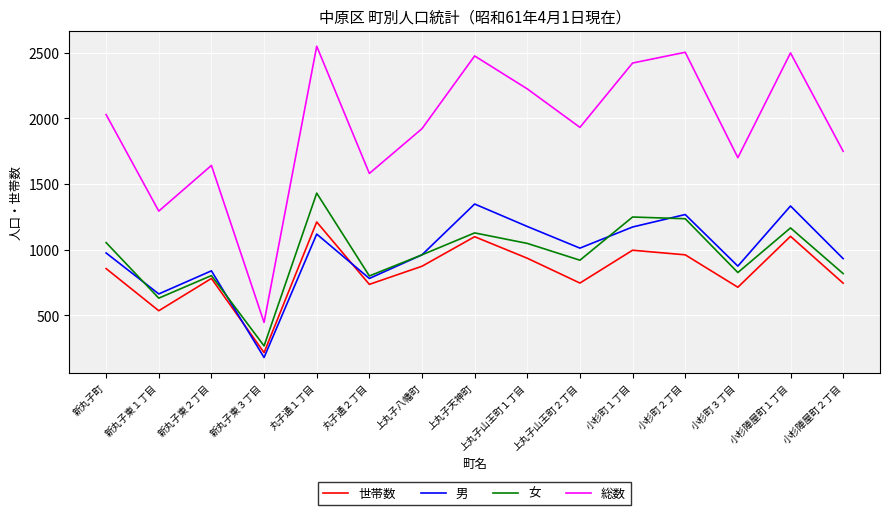

What is the difference between the maximum and minimum values in the 総数 series?

2104